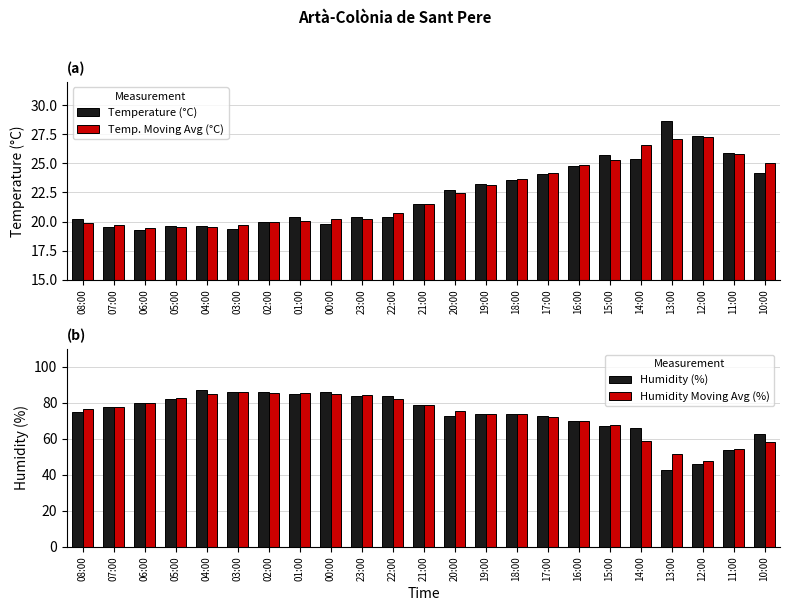

How many groups of bars are there?

23